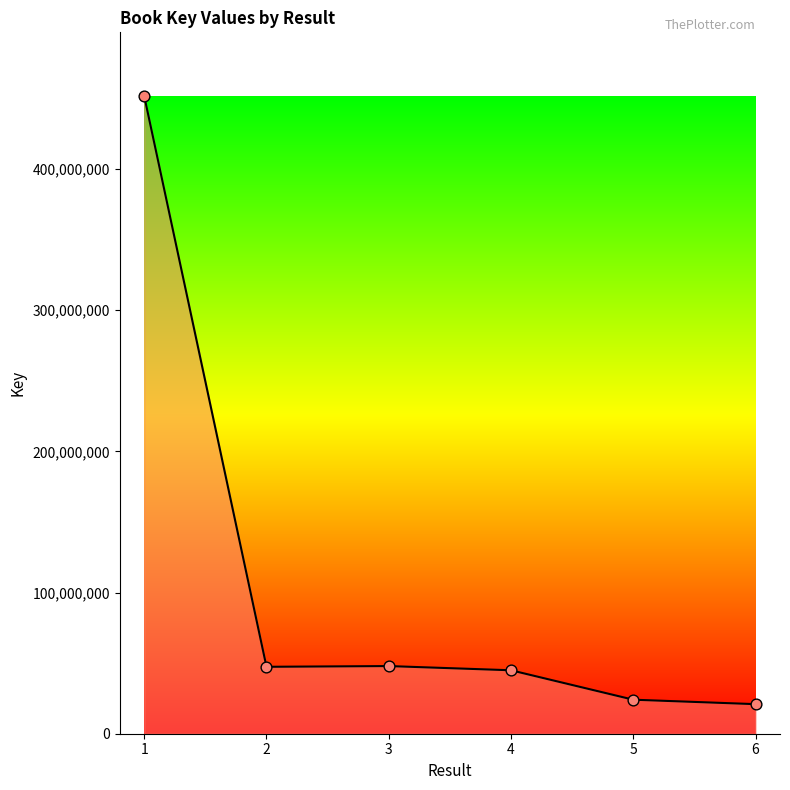

Approximately how many times larger is the value at 1 compared to 2?

9.5